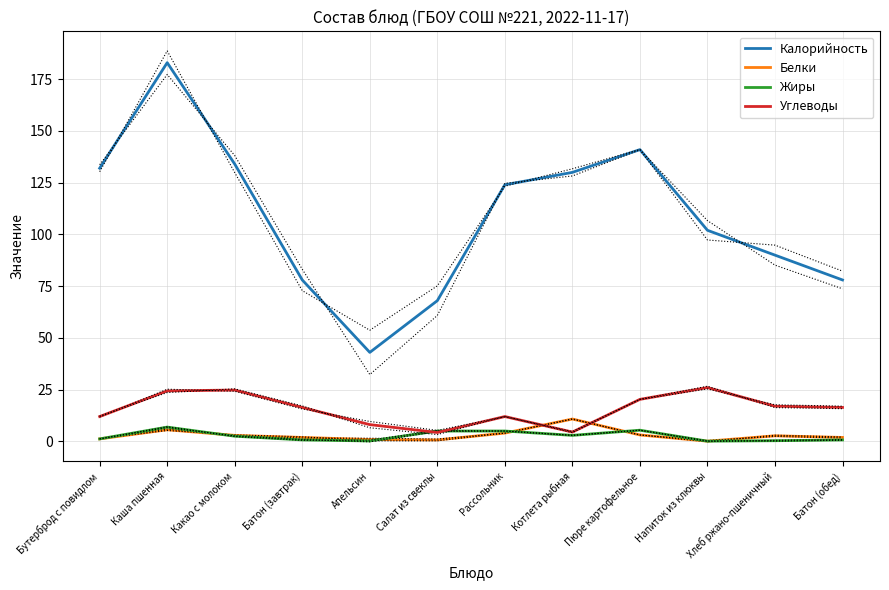

What is the label of the 4th point from the right?

Пюре картофельное